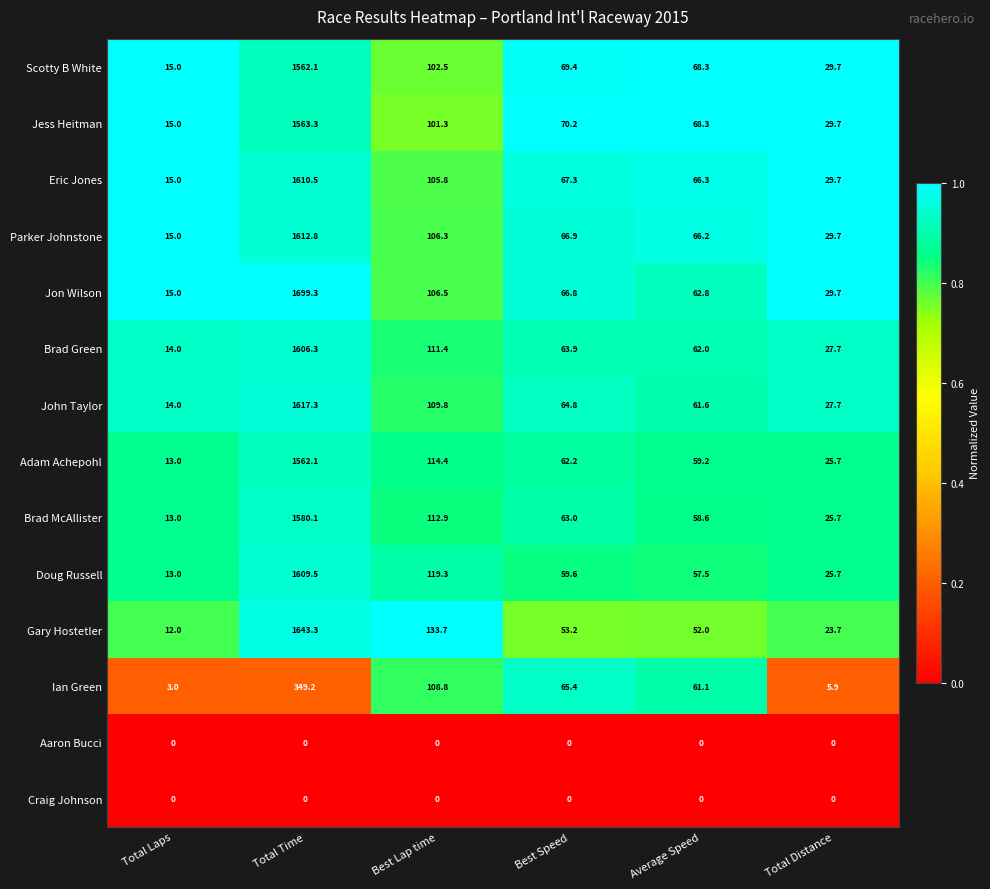

At how many categories does at least one series exceed 0?

6